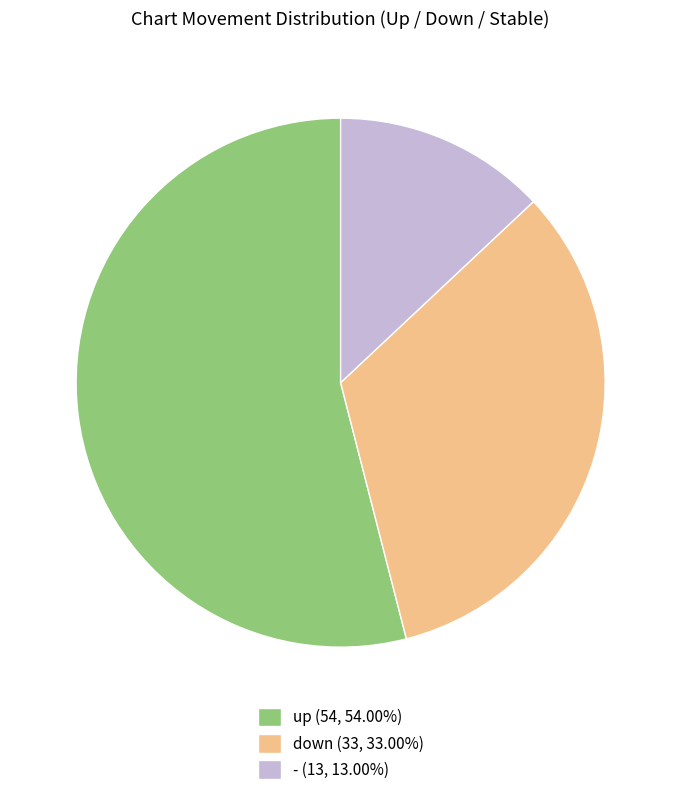

Which slice is the largest?

up